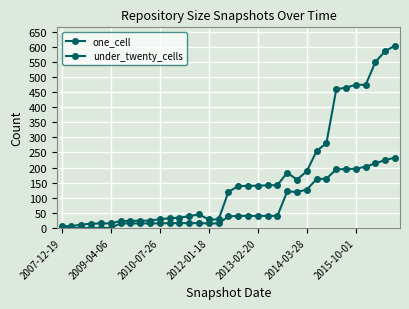

How many distinct data groups are displayed?

2